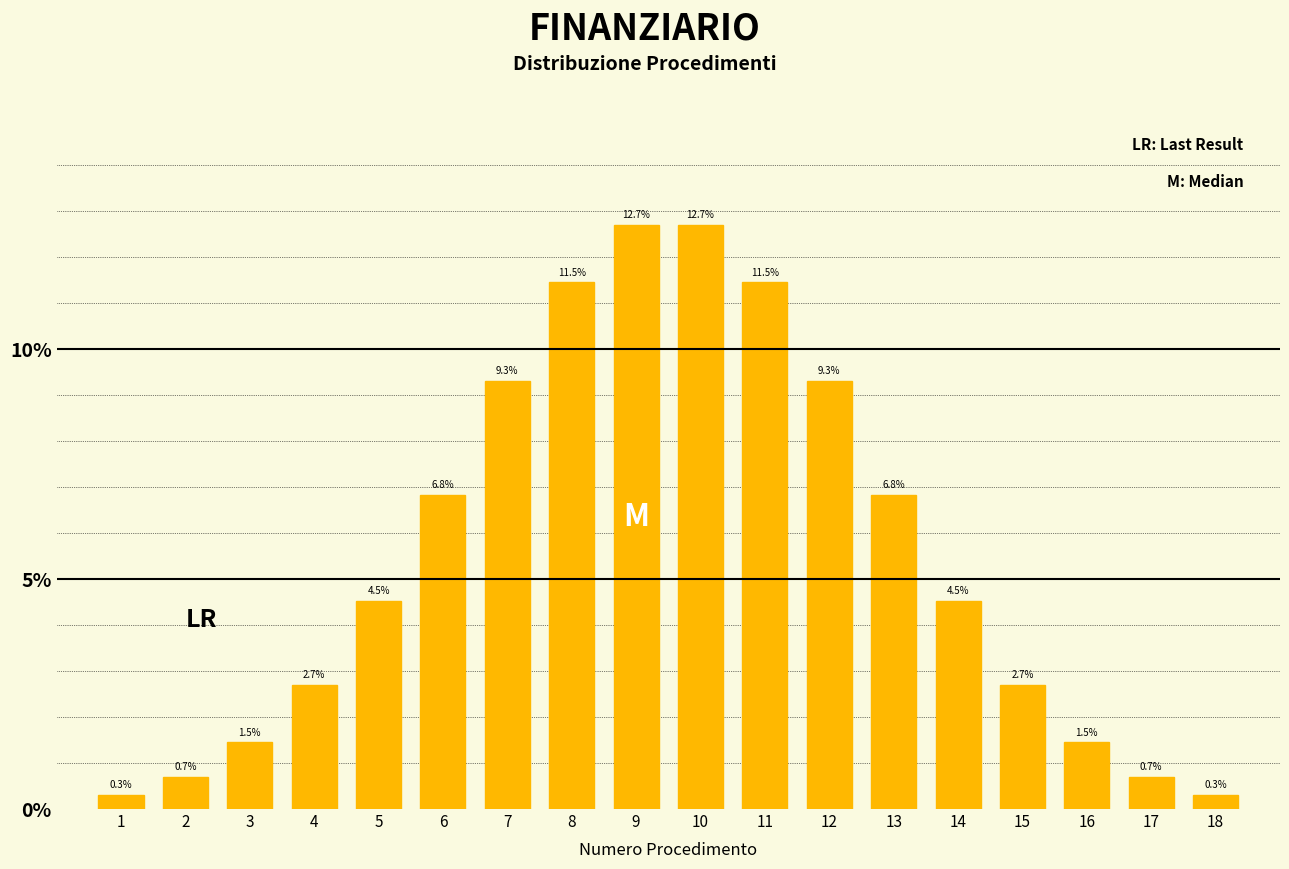

Reading left to right, extract all data points from this chart.

0.3	0.7	1.5	2.7	4.5	6.8	9.3	11.5	12.7	12.7	11.5	9.3	6.8	4.5	2.7	1.5	0.7	0.3